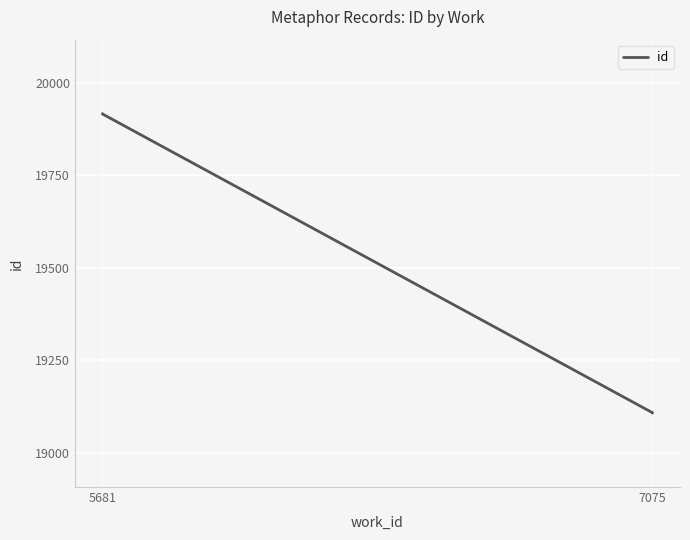

What is the average value?

19512